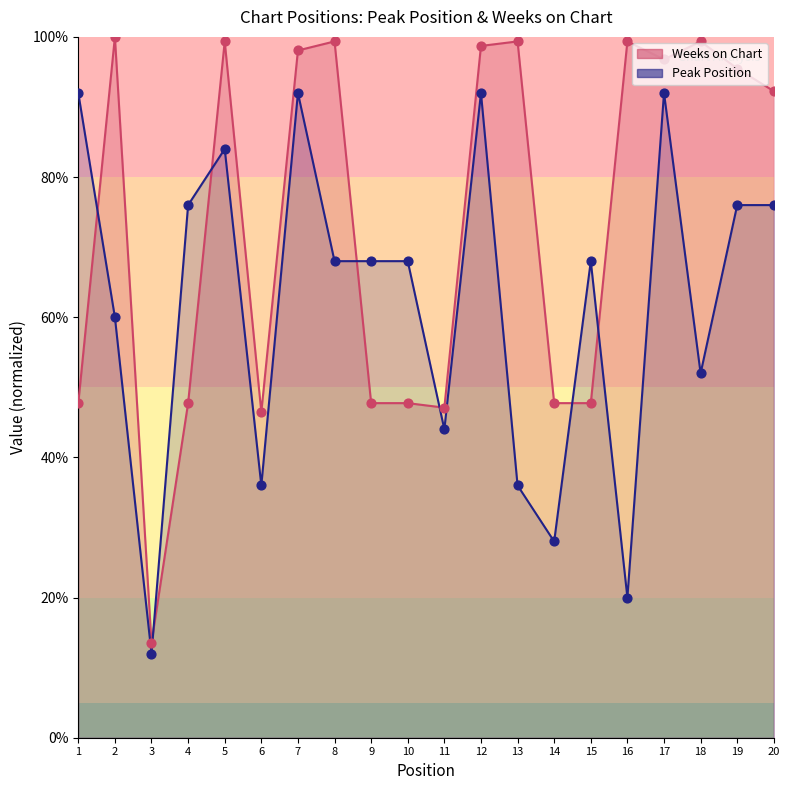

Which series has the largest Y range (max minus min)?

Weeks on Chart